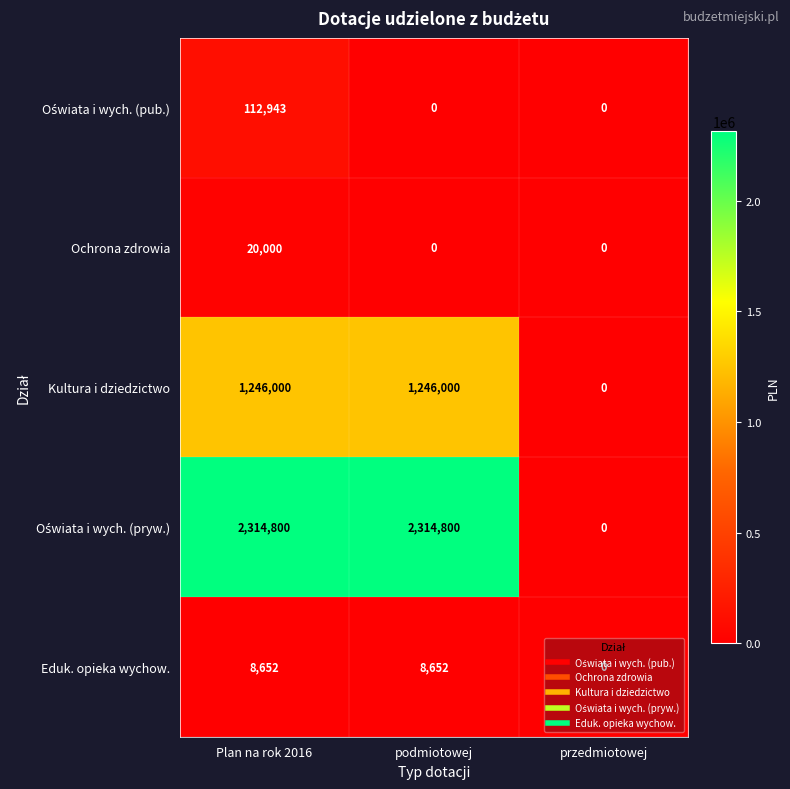

What is the difference between the highest and lowest values at podmiotowej?

2314800